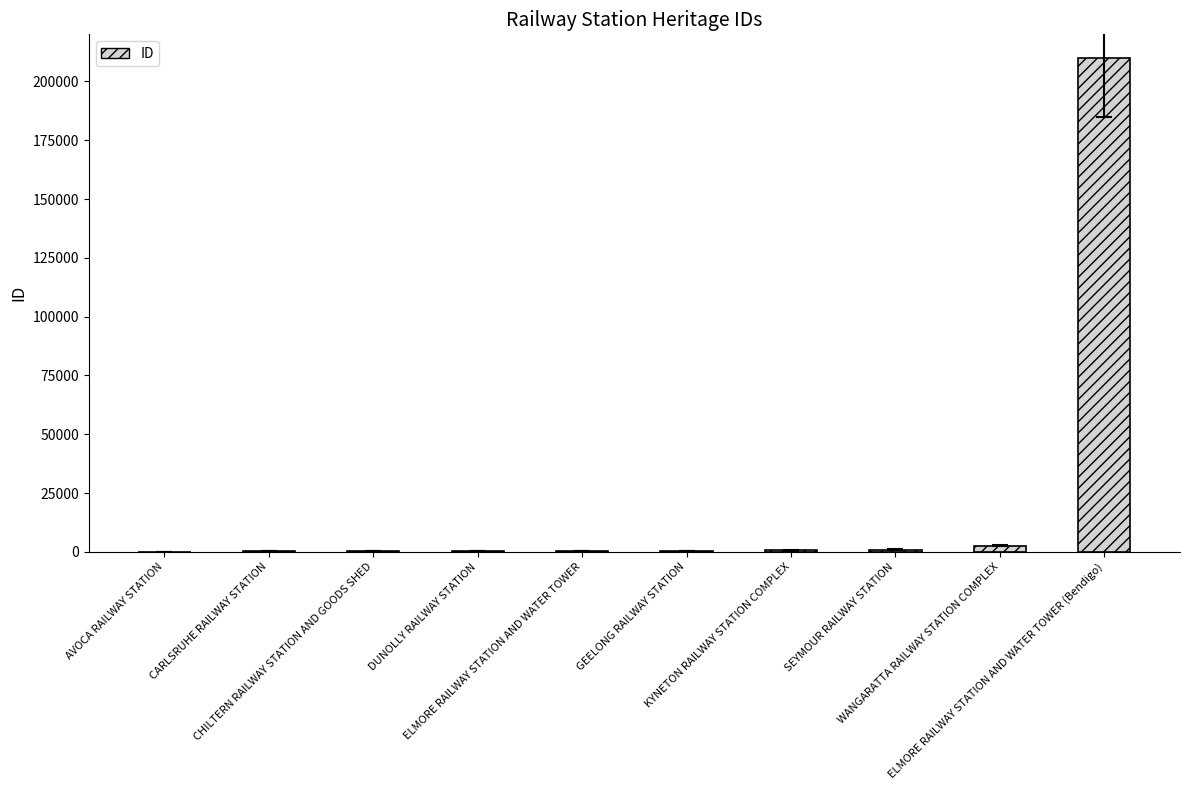

What is the greatest value displayed?

209845